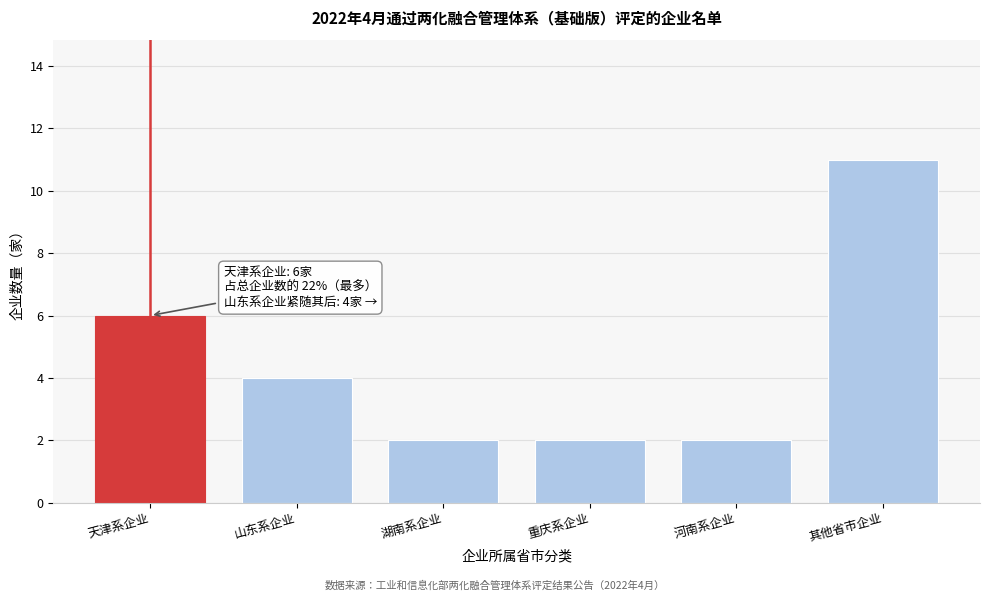

Reading left to right, what are all the values shown in this chart?

天津系企业=6	山东系企业=4	湖南系企业=2	重庆系企业=2	河南系企业=2	其他省市企业=11